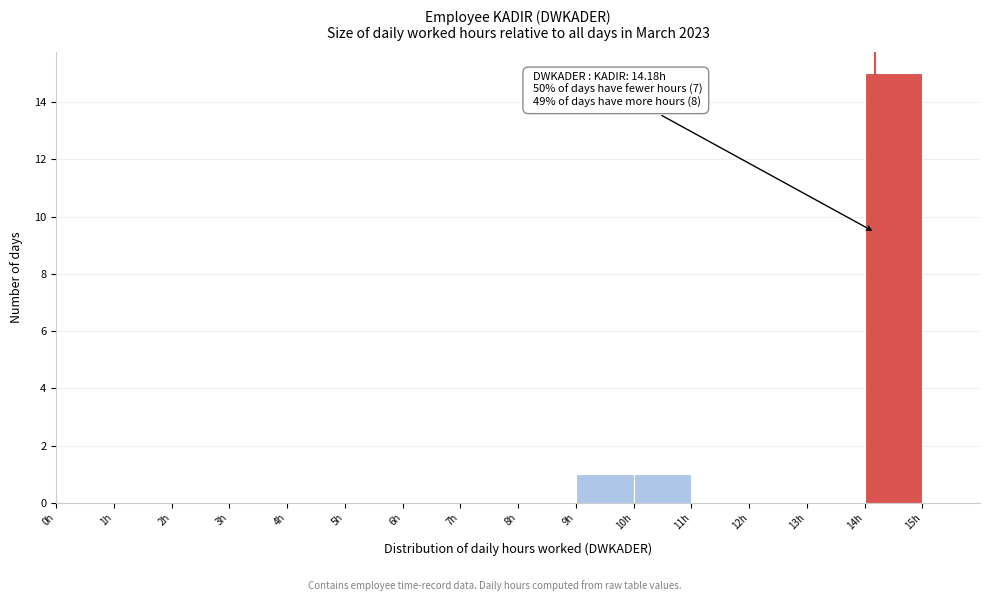

Which range on the x-axis has the tallest bar?

14 to 15